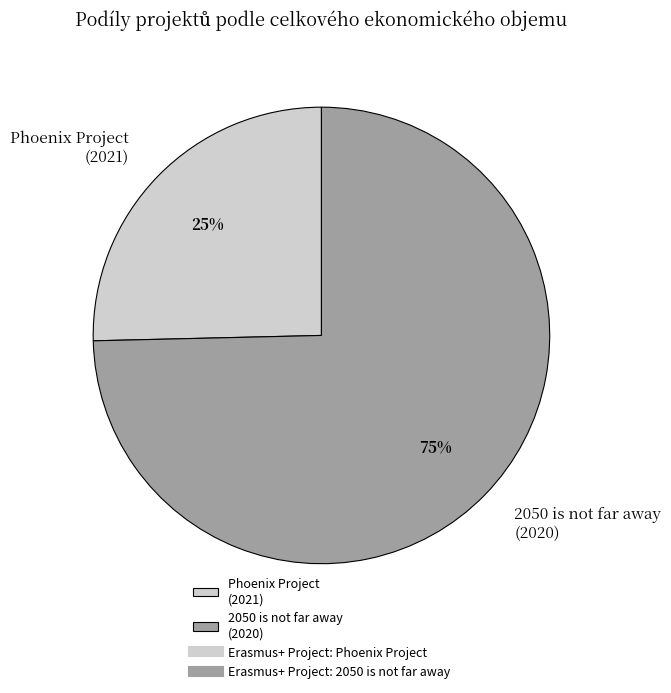

Which slice is the smallest?

Phoenix Project (2021)